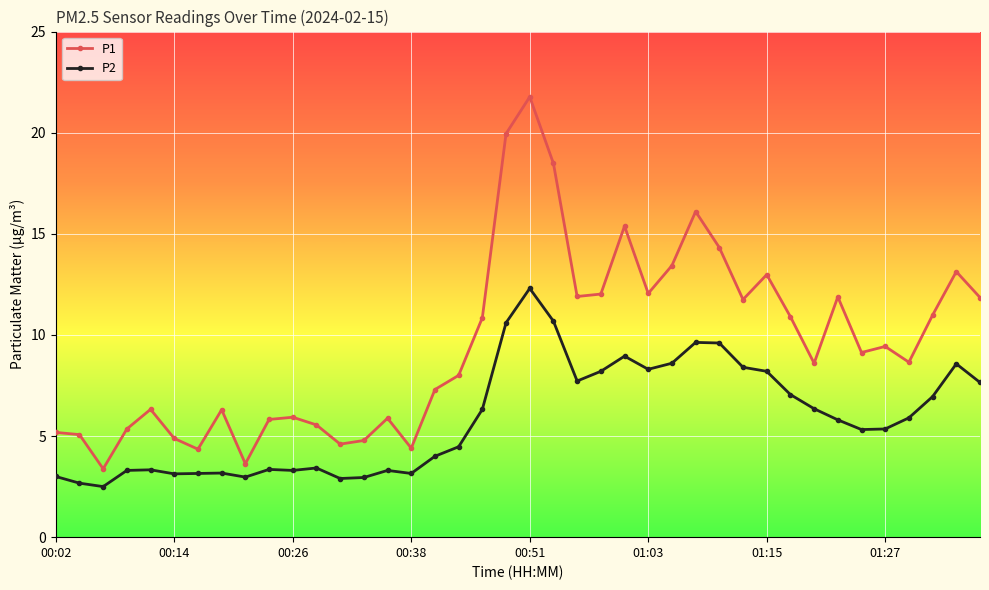

True or false: P2 and P1 intersect in this chart.

False